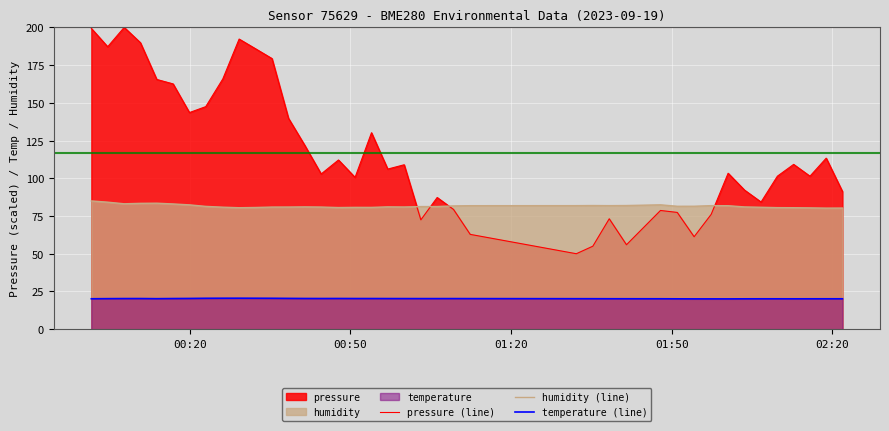

At how many categories does at least one series exceed 83?

29